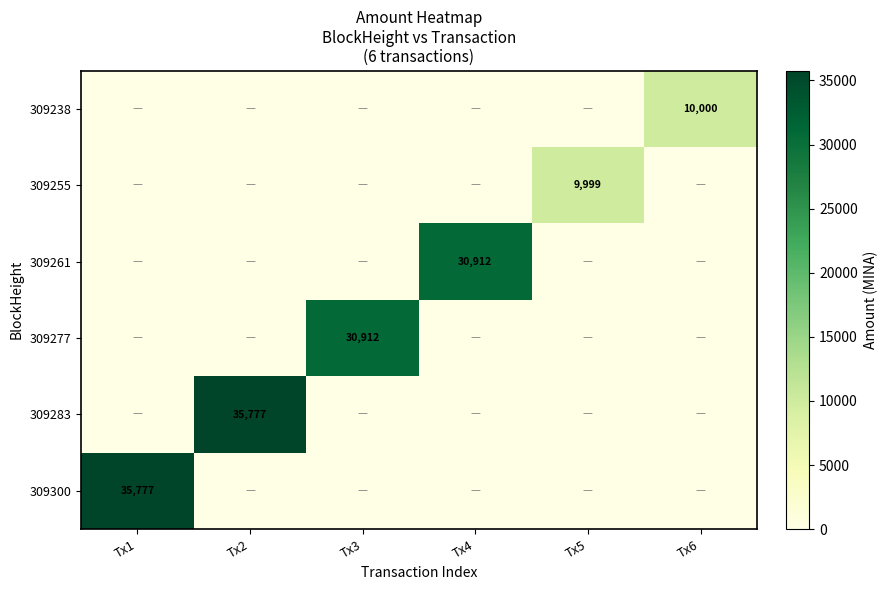

What is the difference between the maximum and second lowest values in the 309261 series?

30912.0